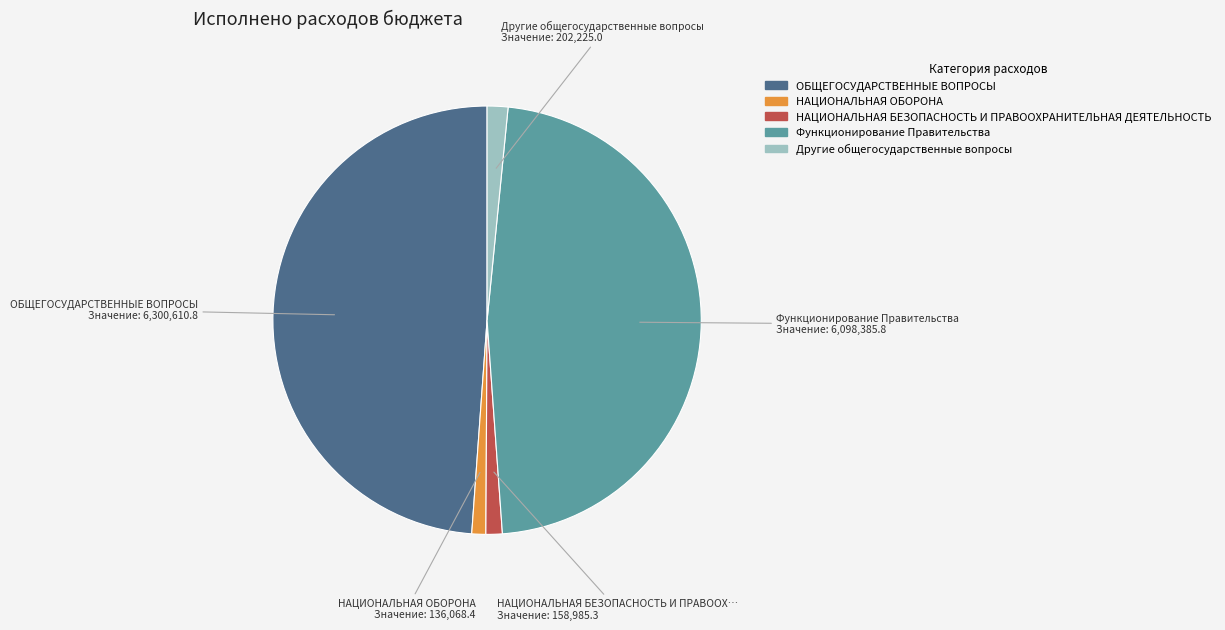

Does any single category account for the majority?

No